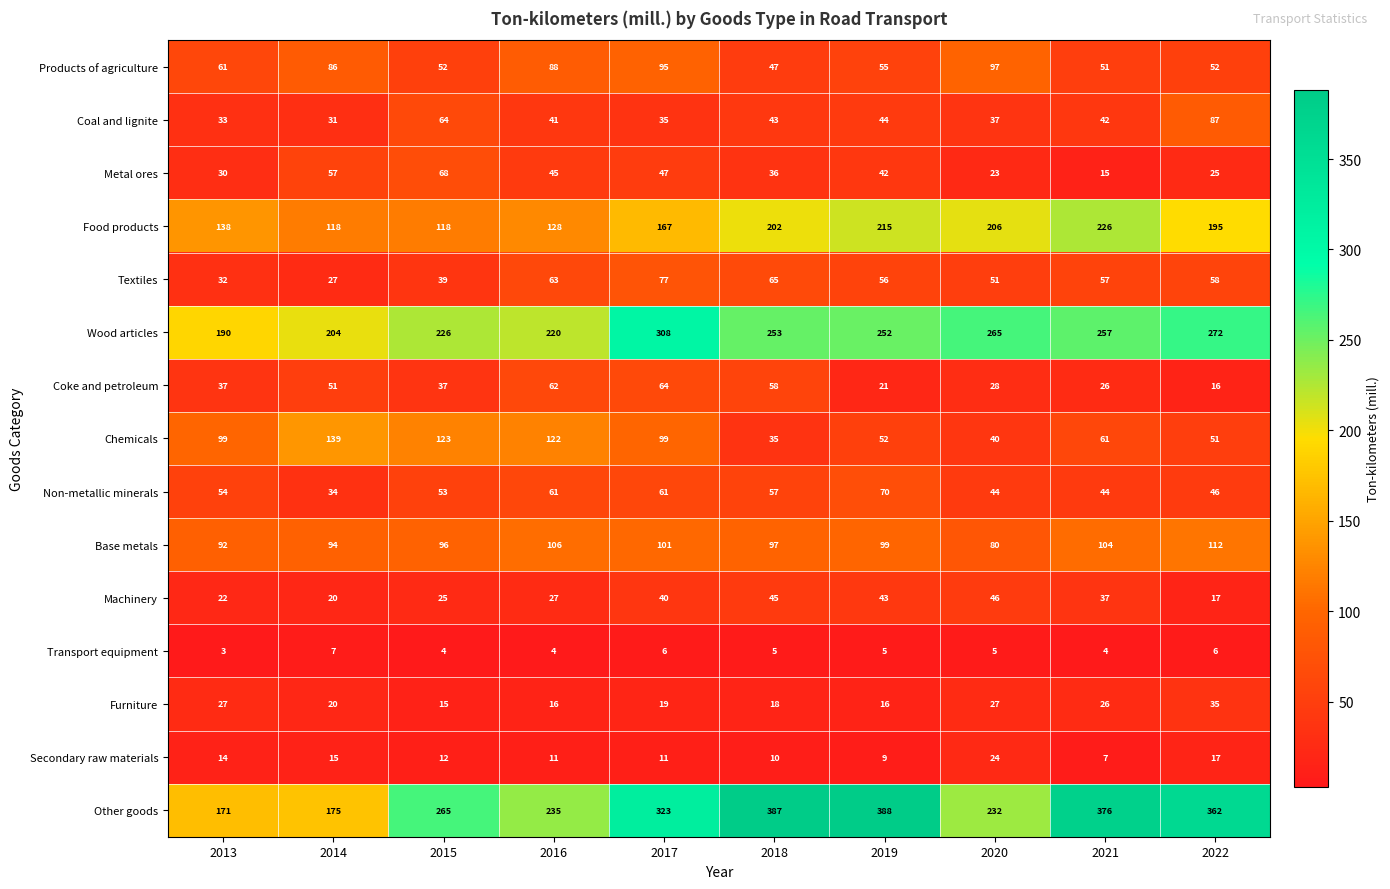

What is the difference between the highest and lowest values at 2021?

372